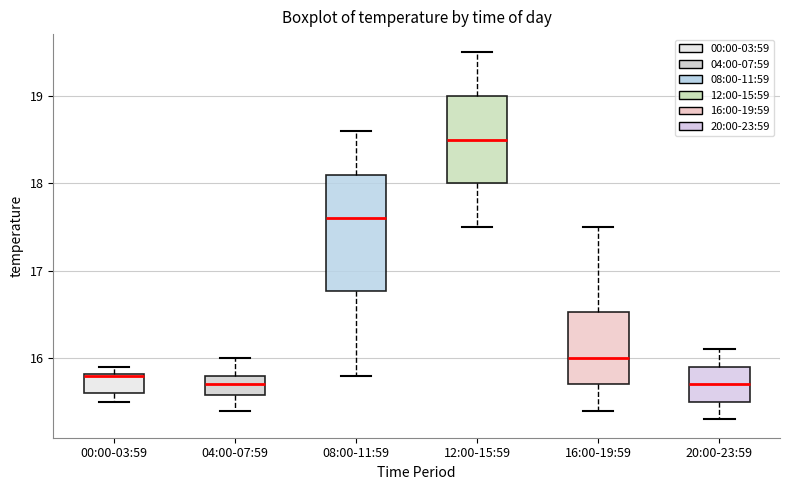

Reading left to right, transcribe this box plot: for each box, give where its median line is, the range the box spans, and where its two whiskers end, as read against the y-axis. The values are not printed on the chart, so give them approximately, as read against the axis.

00:00-03:59: median 15.8, box 15.6 to 15.8, whiskers 15.5 to 15.9
04:00-07:59: median 15.7, box 15.6 to 15.8, whiskers 15.4 to 16.0
08:00-11:59: median 17.6, box 16.8 to 18.1, whiskers 15.8 to 18.6
12:00-15:59: median 18.5, box 18.0 to 19.0, whiskers 17.5 to 19.5
16:00-19:59: median 16.0, box 15.7 to 16.5, whiskers 15.4 to 17.5
20:00-23:59: median 15.7, box 15.5 to 15.9, whiskers 15.3 to 16.1